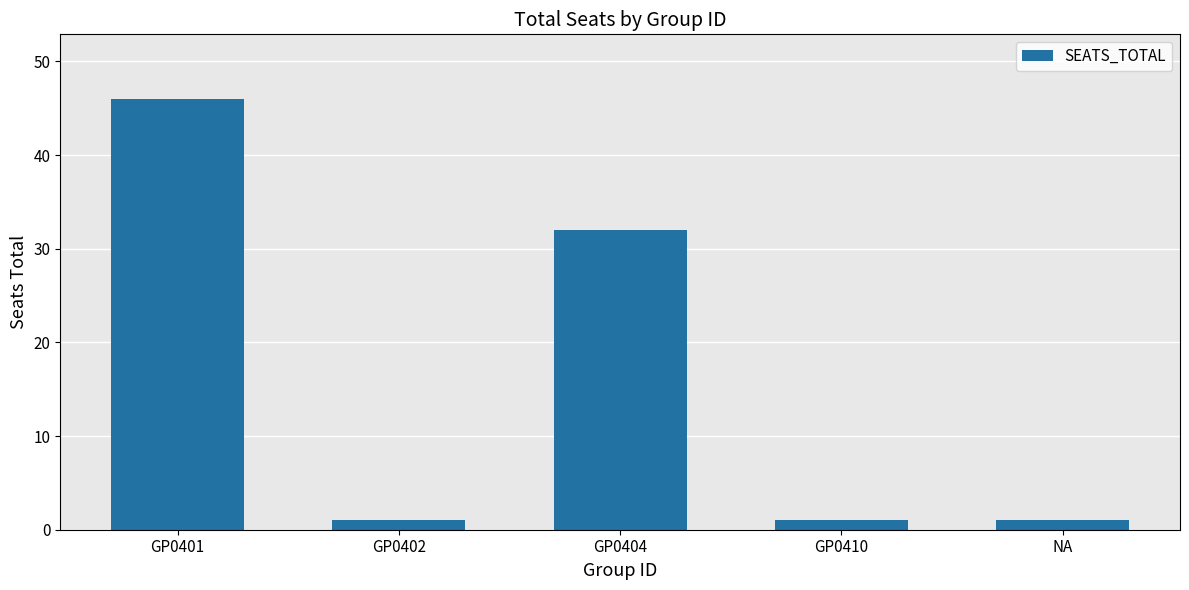

Are the bars horizontal?

No